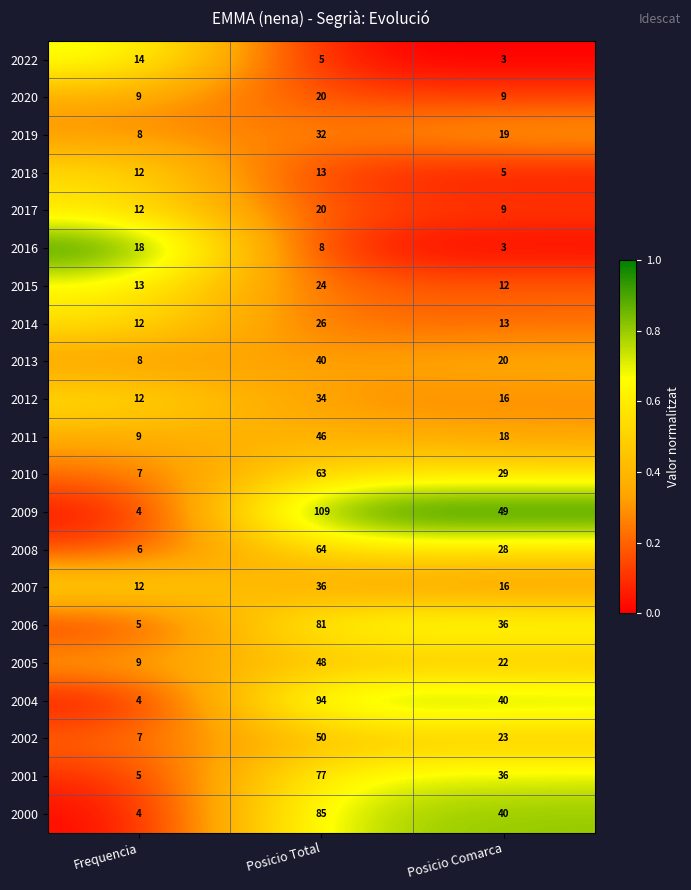

Which series has the widest spread of values?

2009